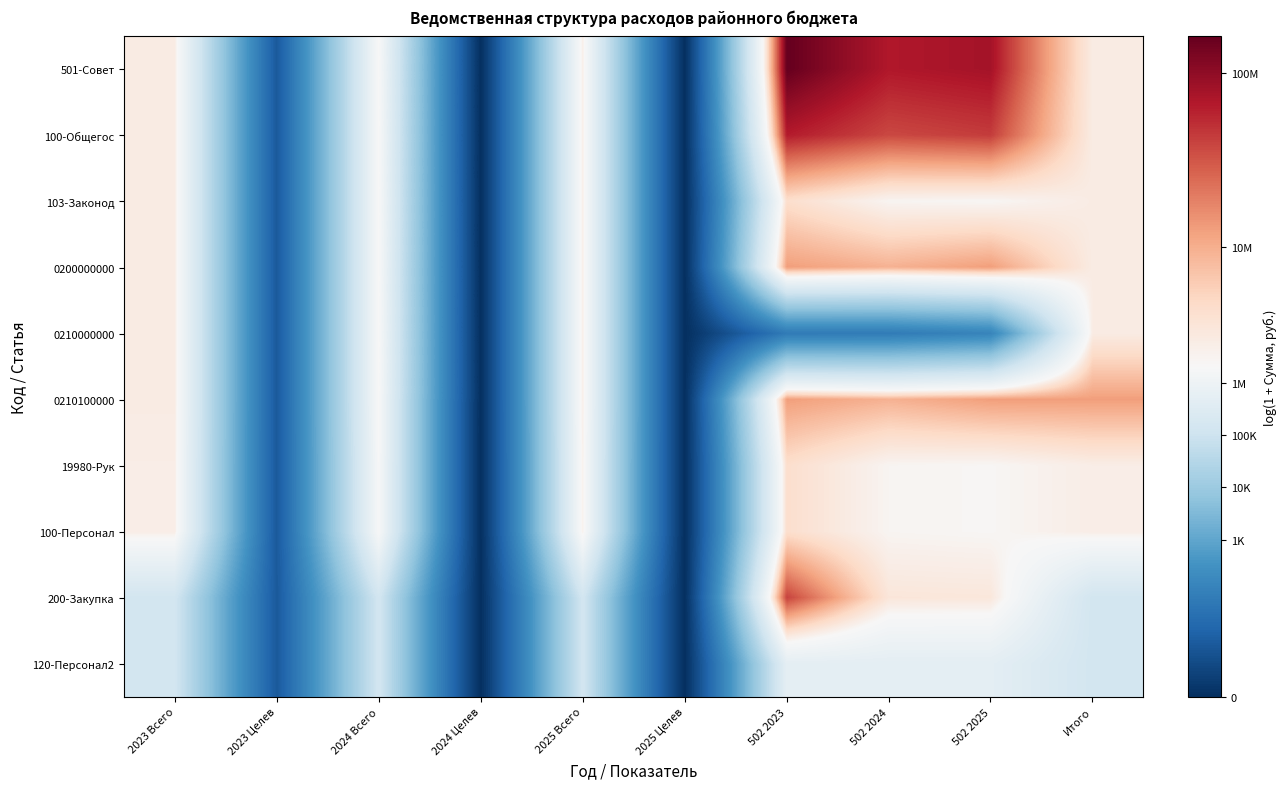

What is the greatest value displayed?

18.9